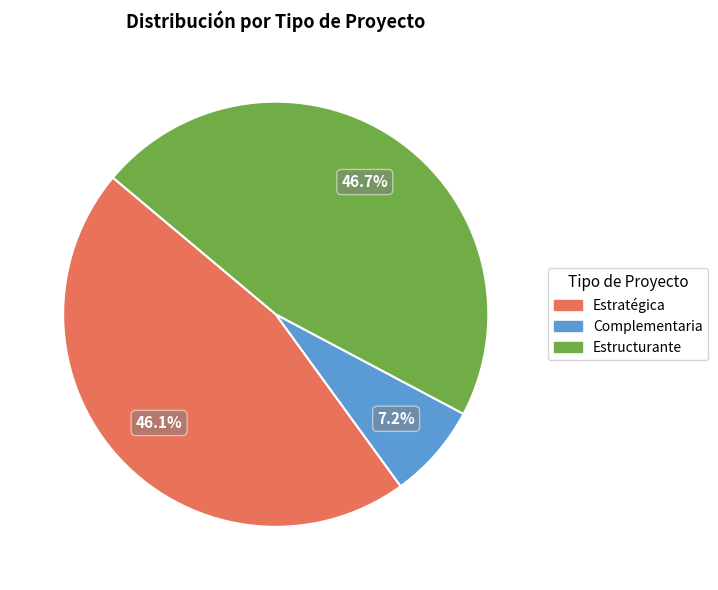

Is there a majority slice in this chart?

No